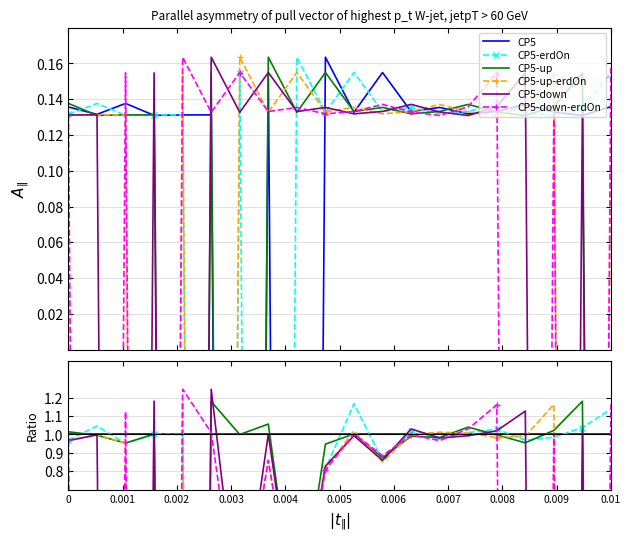

At how many categories does at least one series exceed -10?

20